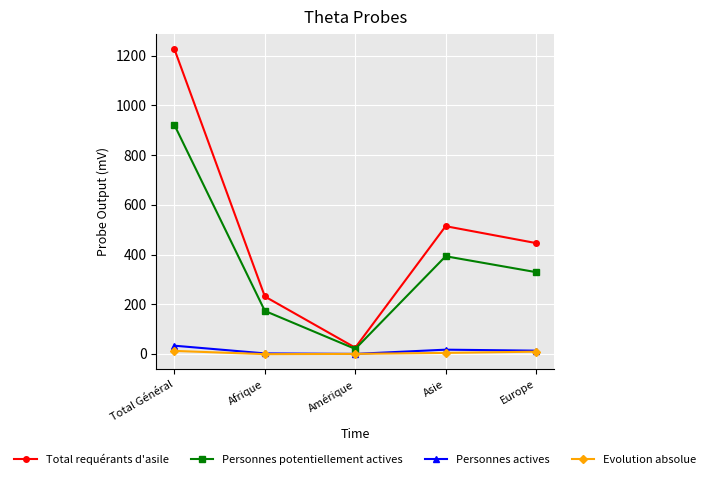

Rank the categories by Total requérants d'asile value from highest to lowest.

Total Général, Asie, Europe, Afrique, Amérique